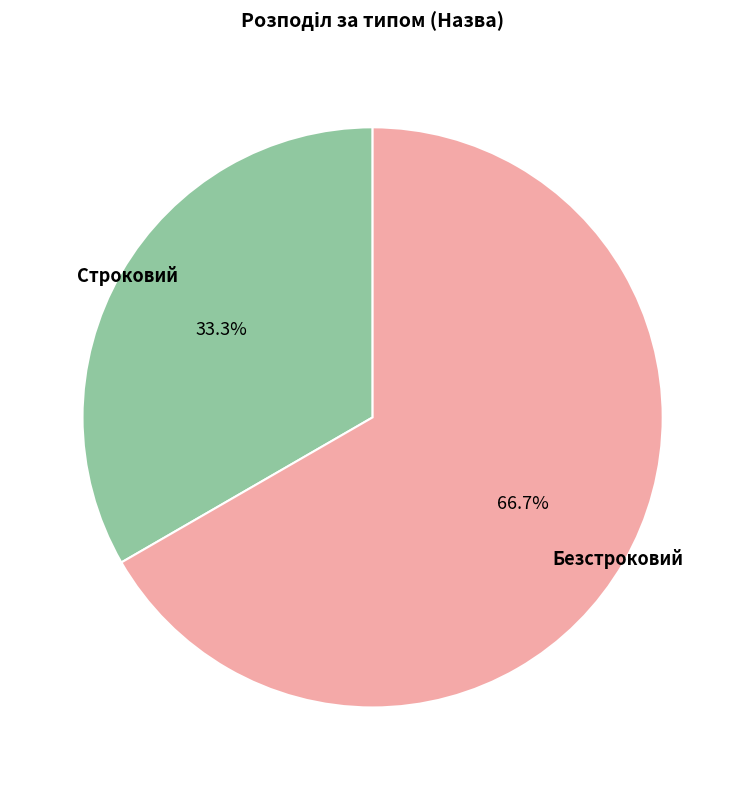

Is there any slice that represents more than half of the pie?

Yes